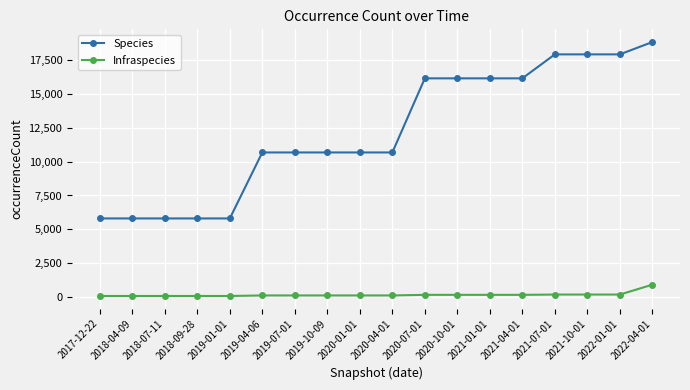

What is the sum of all Infraspecies values?

2780